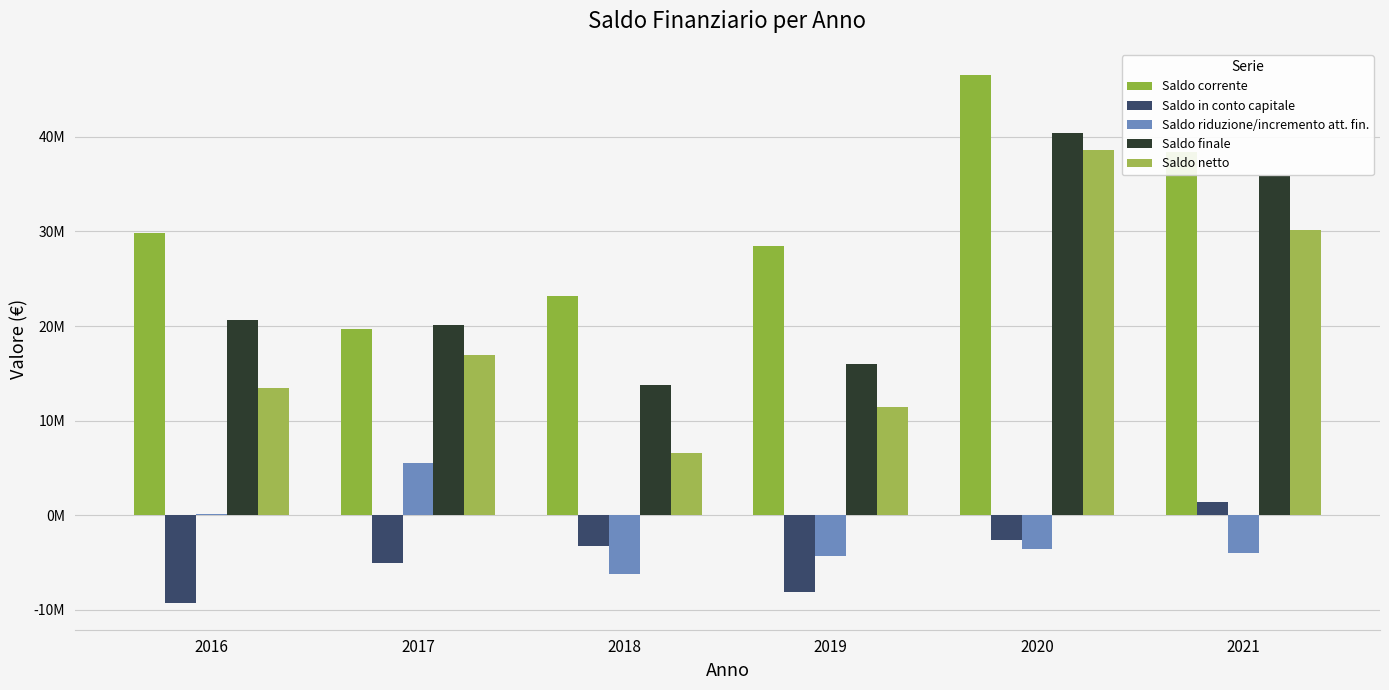

Does the chart contain stacked bars?

No